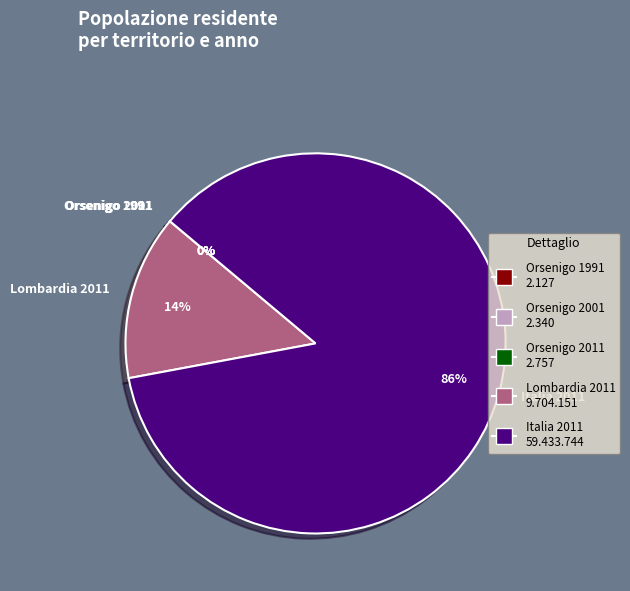

What is the ratio of the value at Italia 2011 to the value at Lombardia 2011?

6.1